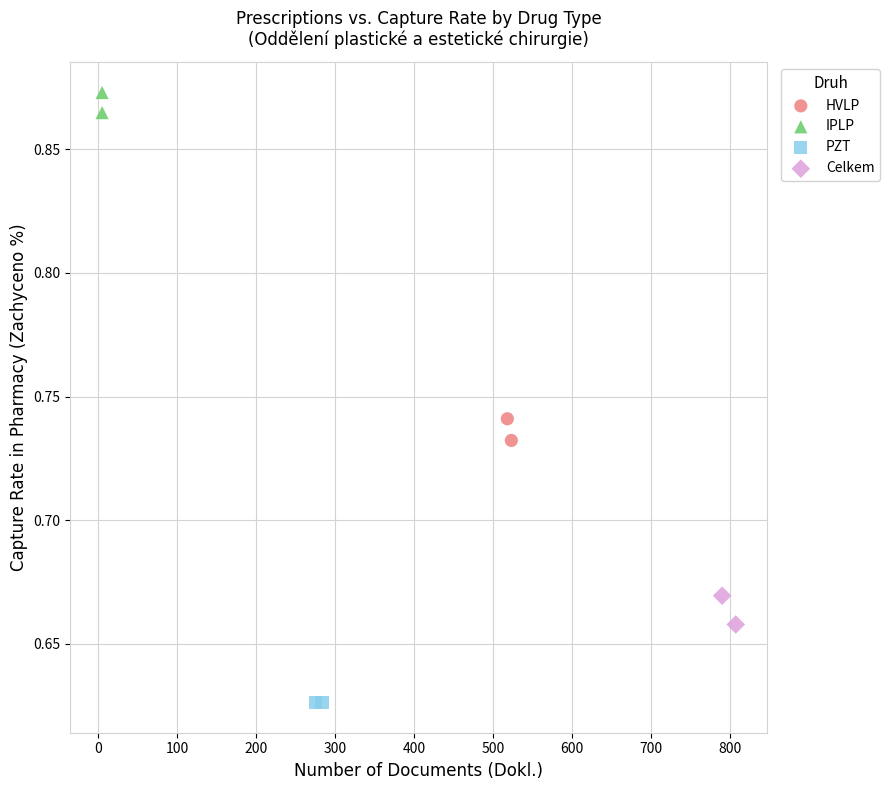

What are all the series names shown in the legend?

HVLP, IPLP, PZT, Celkem